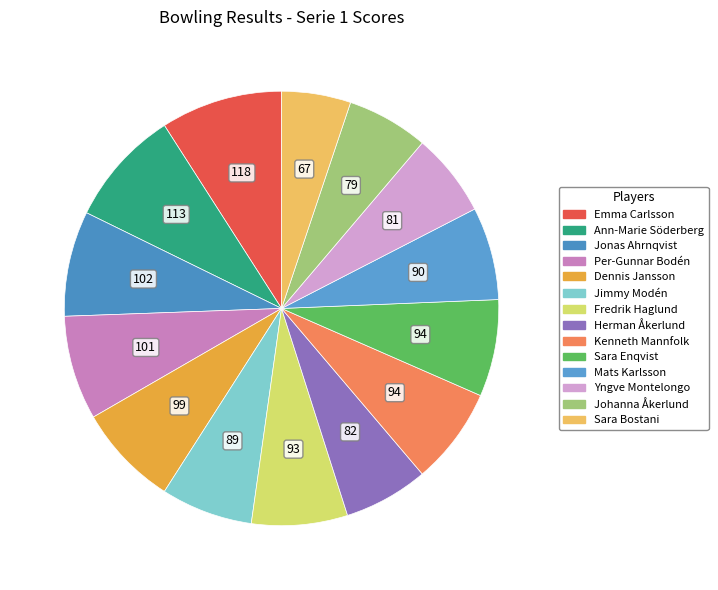

What portion of the pie excludes Mats Karlsson?

93.1%